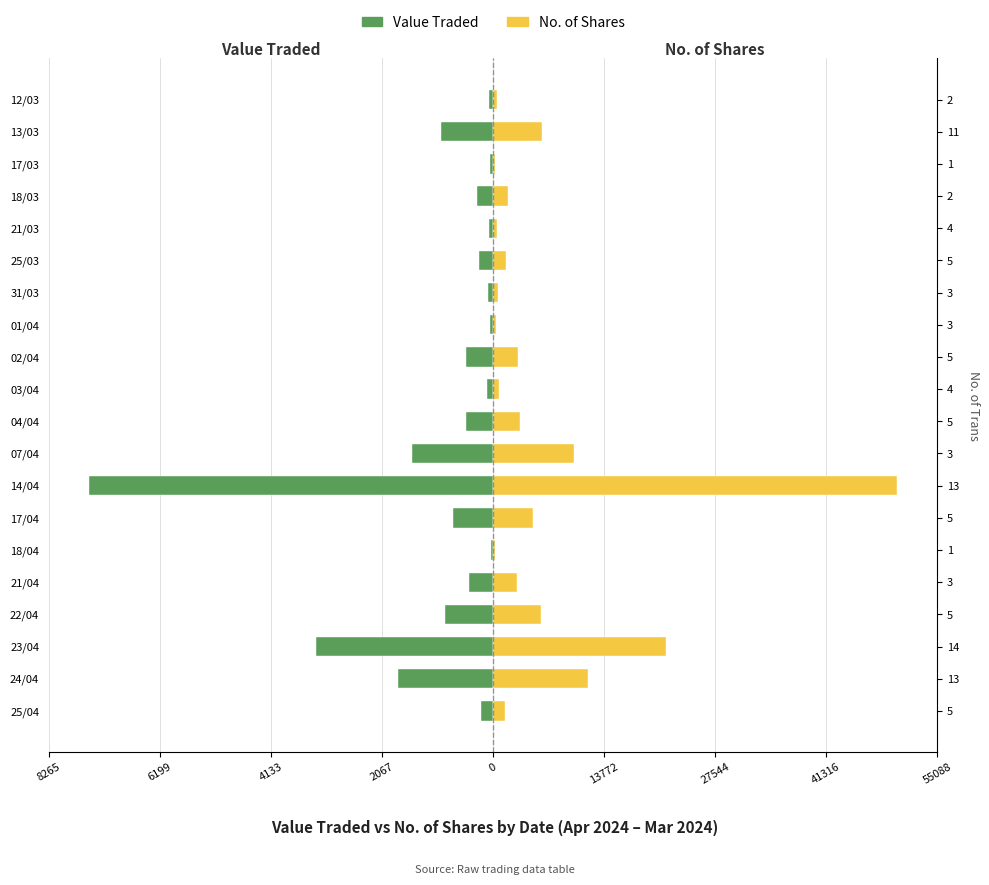

What is the difference between the maximum and minimum values in the No. of Shares series?

49780.0